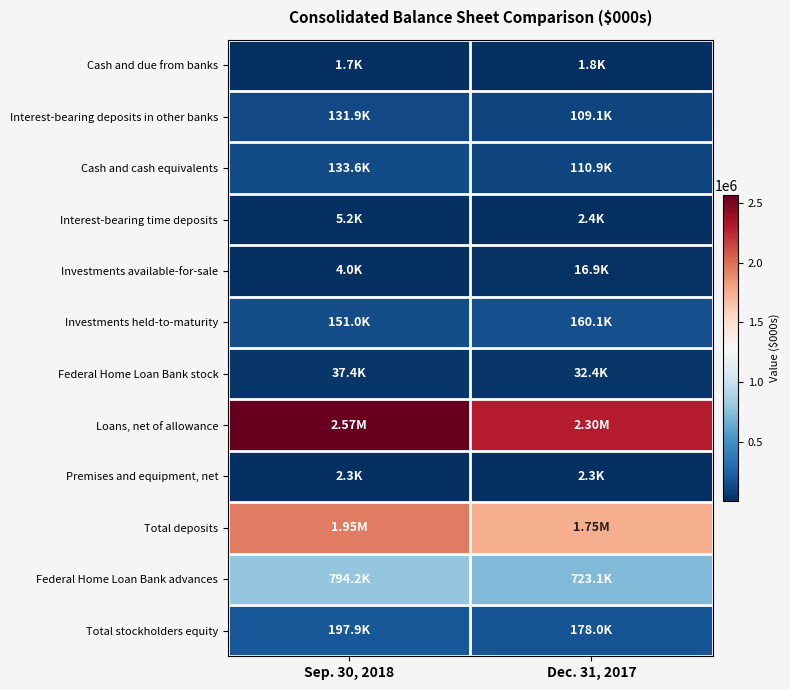

What is the smallest value displayed?

1676